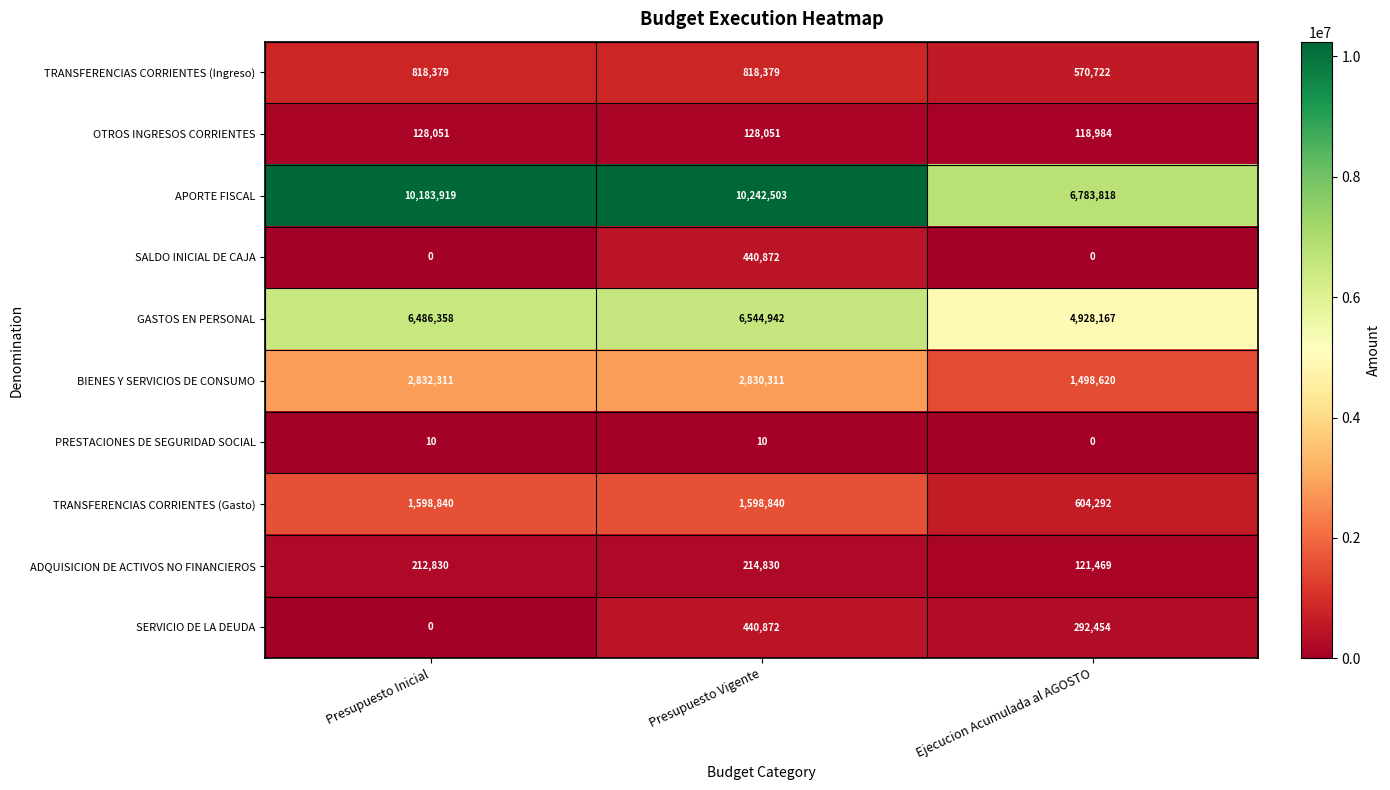

At which category does the chart reach its peak across all series?

Presupuesto Vigente